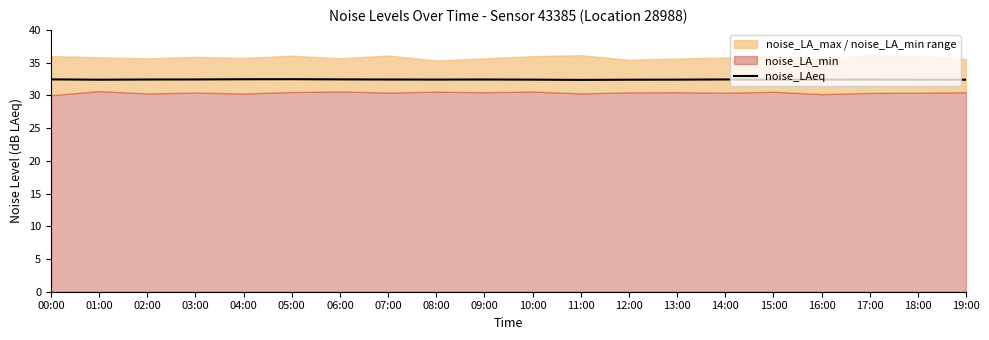

True or false: there are more than 0 points higher than both neighbors.

True